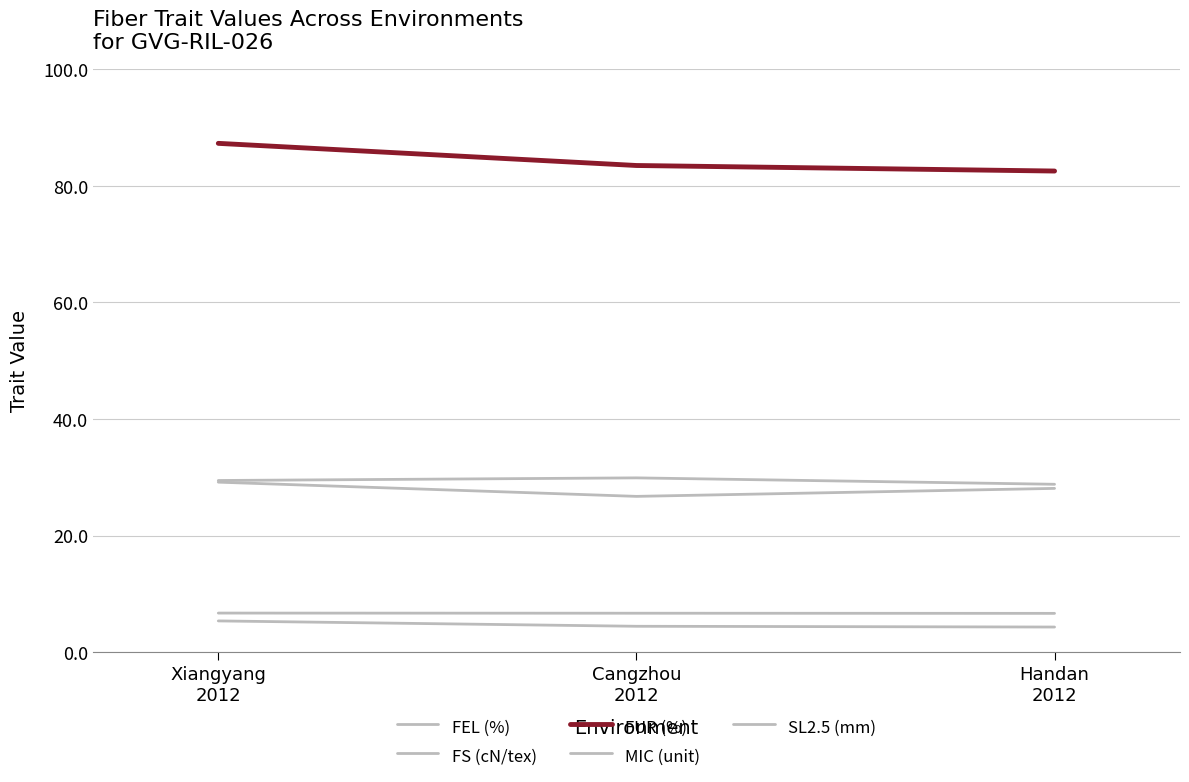

What is the difference between the highest and lowest values at Cangzhou
2012?

79.1